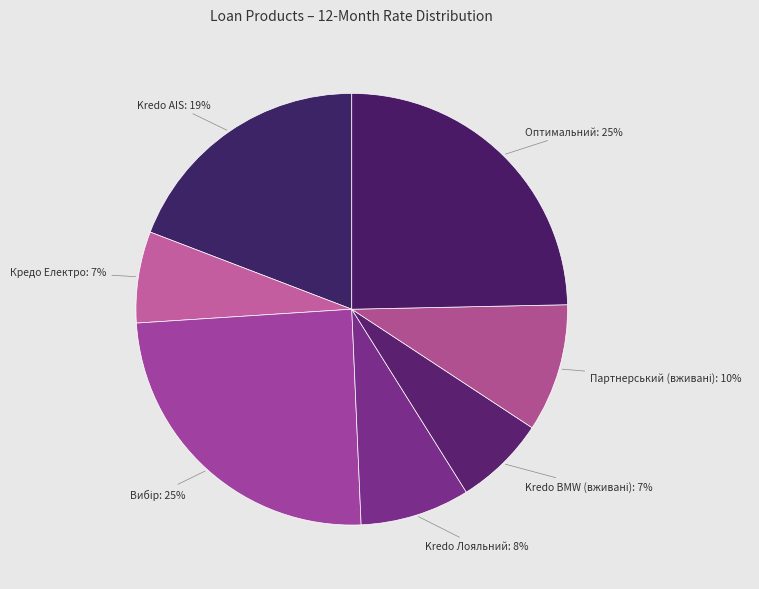

What percentage is the Kredo Лояльний slice, to the nearest percent?

8%